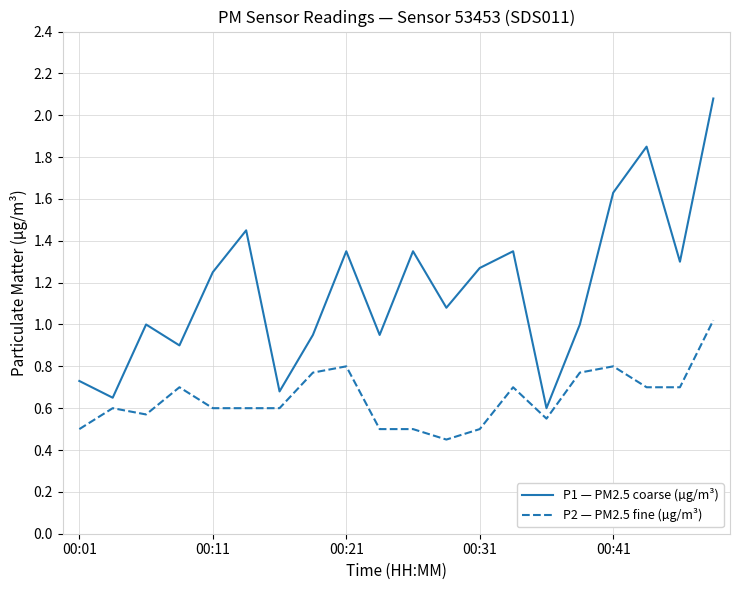

How many lines are shown in the chart?

2